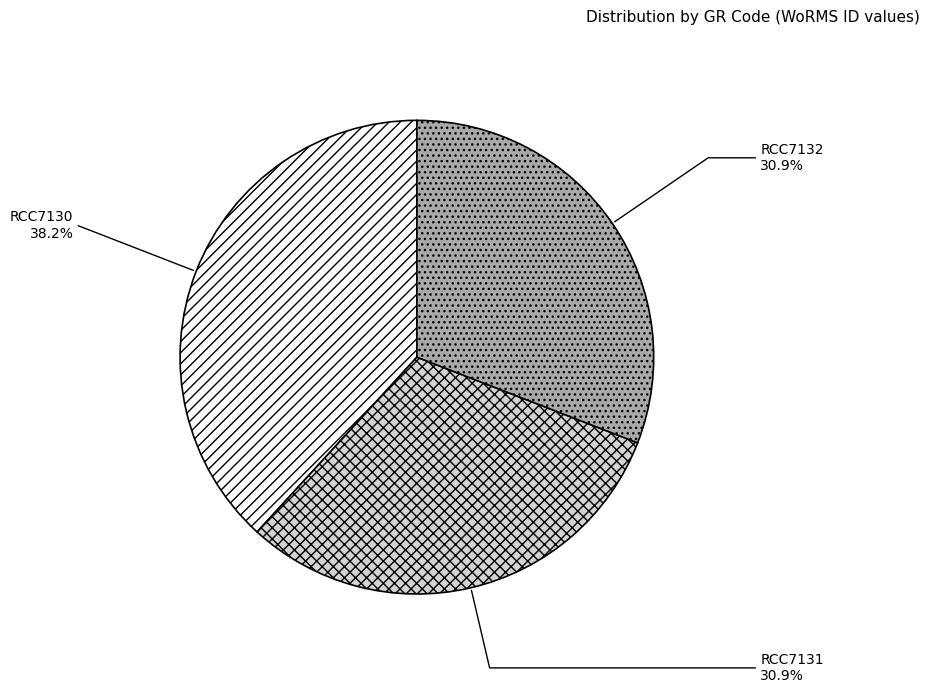

How many slices are in this pie chart?

3